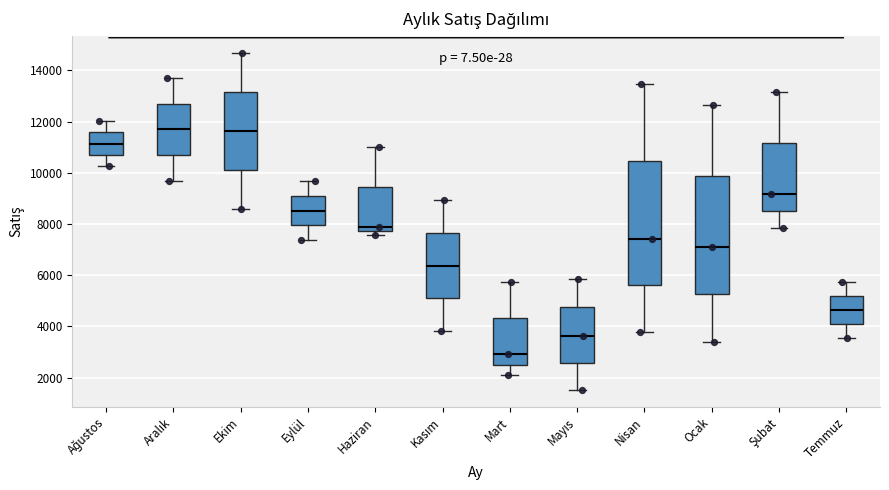

Reading left to right, read every box against the y-axis: the position of its median line, the range the box covers, and the ends of its whiskers. The values are not printed on the chart, so give them approximately, as read against the axis.

Ağustos: median 11200, box 10600 to 11600, whiskers 10200 to 12000
Aralık: median 11600, box 10600 to 12600, whiskers 9600 to 13800
Ekim: median 11600, box 10200 to 13200, whiskers 8600 to 14600
Eylül: median 8600, box 8000 to 9000, whiskers 7400 to 9600
Haziran: median 7800 (just above the box's lower edge), box 7800 to 9400, whiskers 7600 to 11000
Kasım: median 6400, box 5200 to 7600, whiskers 3800 to 9000
Mart: median 3000, box 2600 to 4400, whiskers 2000 to 5800
Mayıs: median 3600, box 2600 to 4800, whiskers 1600 to 5800
Nisan: median 7400, box 5600 to 10400, whiskers 3800 to 13400
Ocak: median 7200, box 5200 to 9800, whiskers 3400 to 12600
Şubat: median 9200, box 8600 to 11200, whiskers 7800 to 13200
Temmuz: median 4600, box 4000 to 5200, whiskers 3600 to 5800